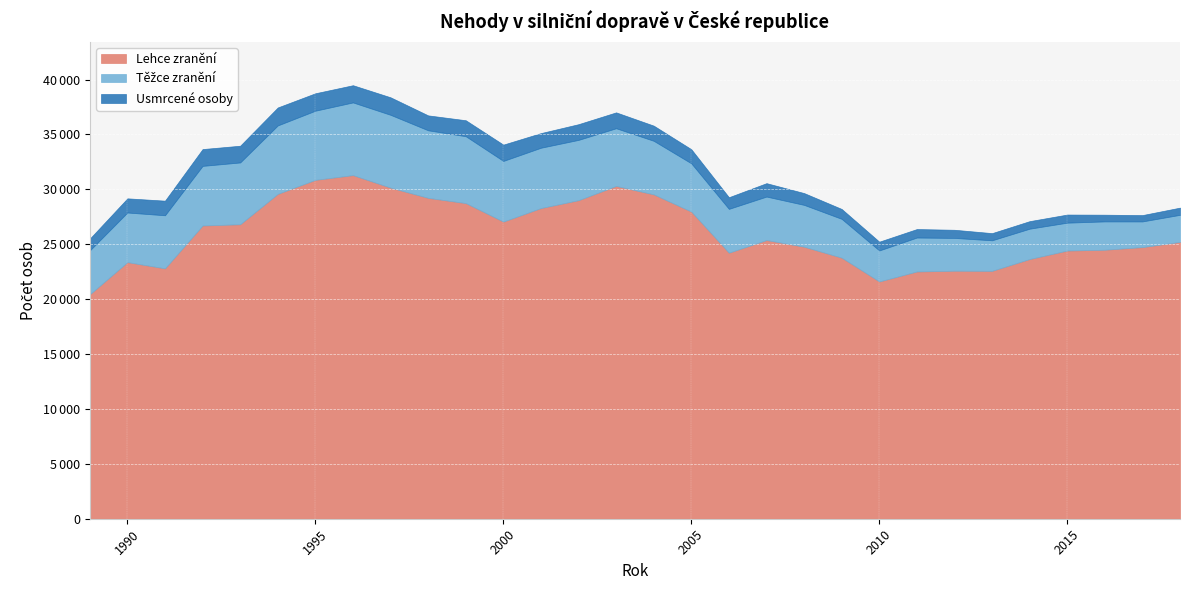

In Lehce zranění, how many points are lower than both neighbors (excluding endpoints)?

5